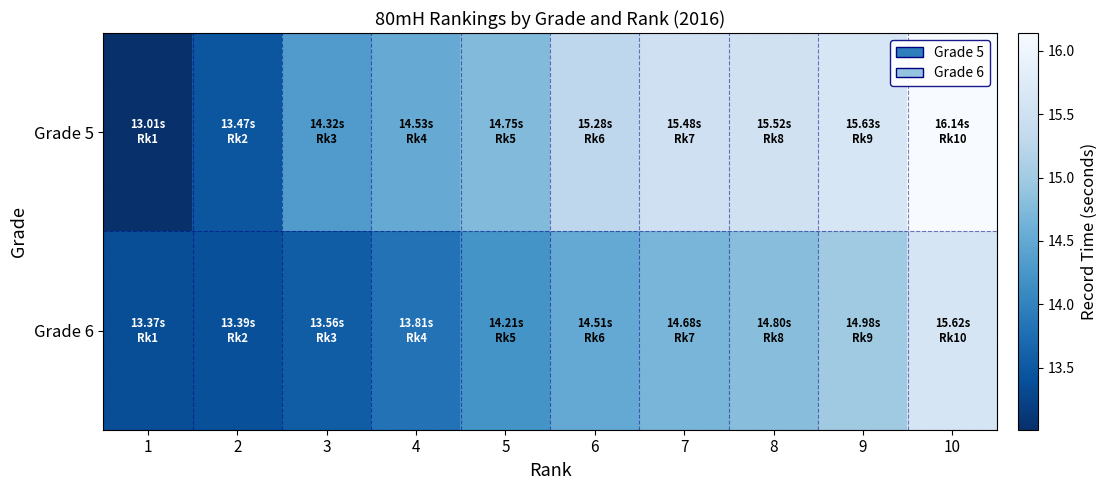

Which series changed the most between 4 and 8?

Grade 5